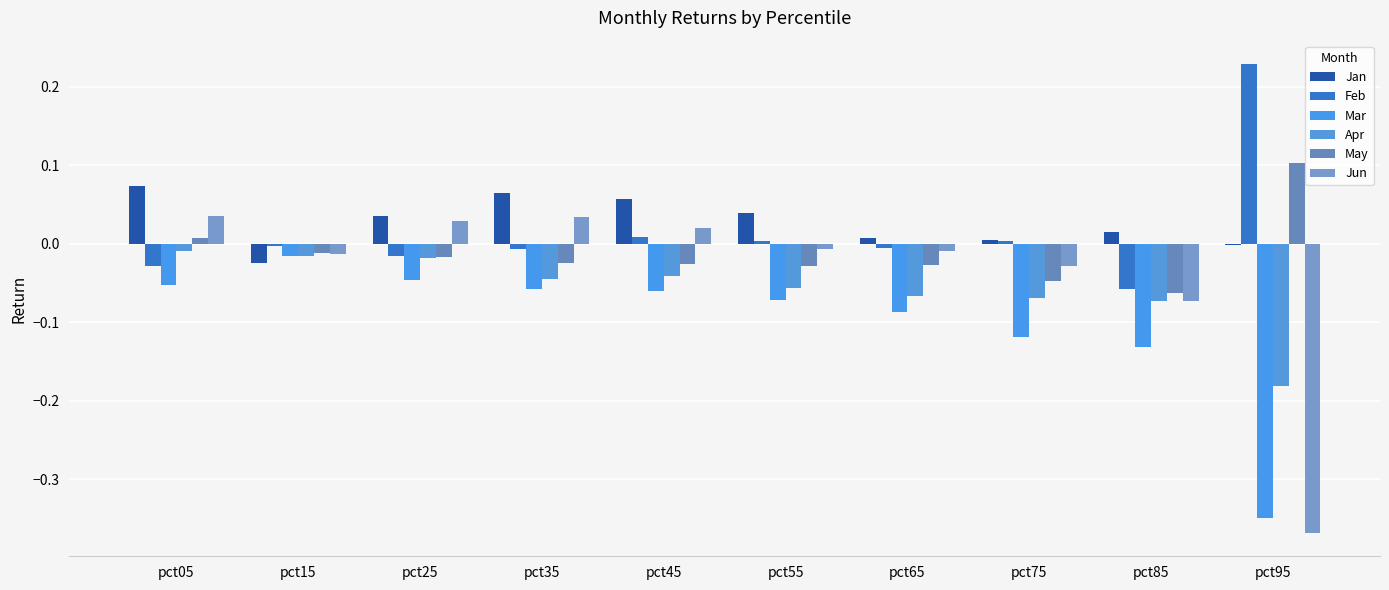

How many bars are there in each group?

6